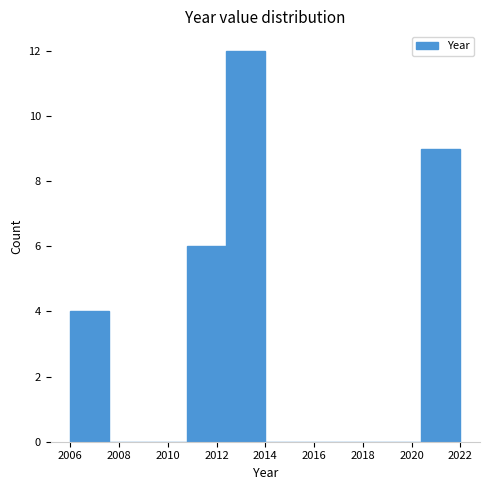

Over which range of the x-axis is the bar tallest?

2012.4 to 2014.0